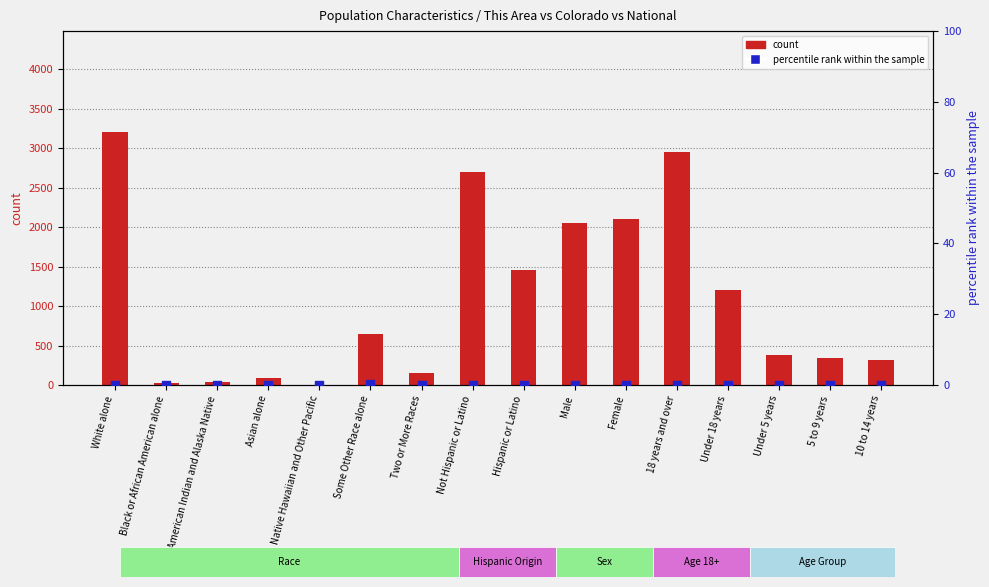

Is the value of count at American Indian and Alaska Native greater than the value of percentile rank within the sample at Hispanic or Latino?

Yes